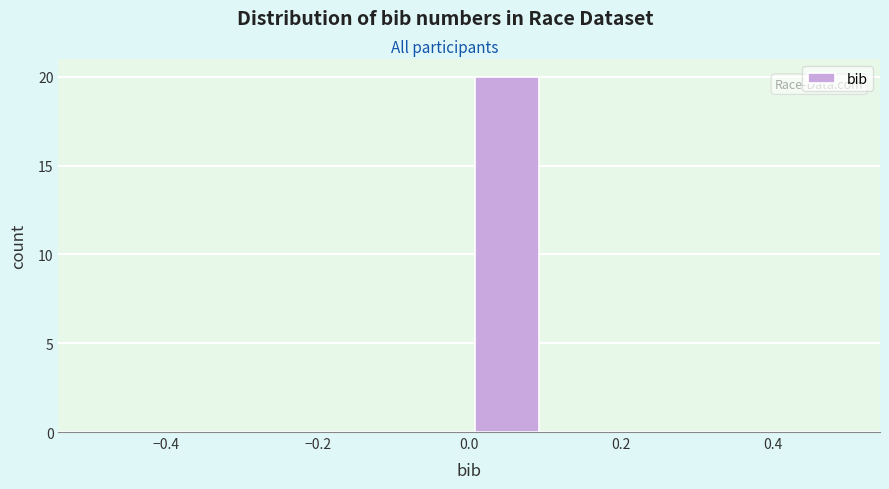

Which range on the x-axis has the tallest bar?

0.0 to 0.1